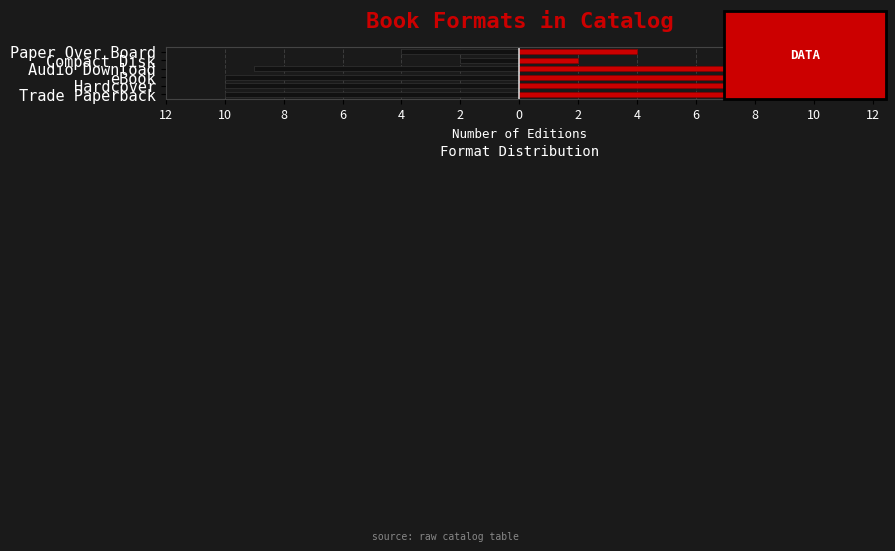

The Count (Right) series shows 0 at Compact Disk. True or false?

False